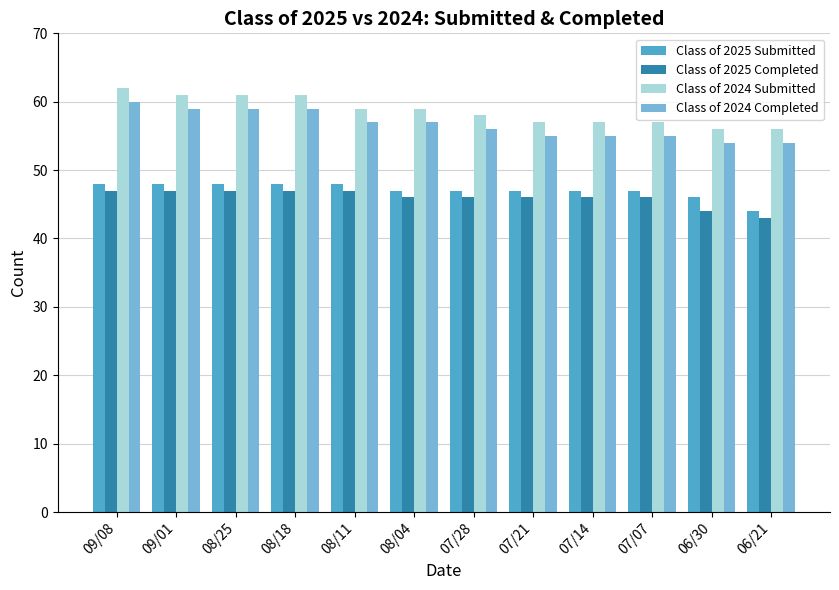

What is the approximate value of Class of 2025 Submitted at 08/25?

48